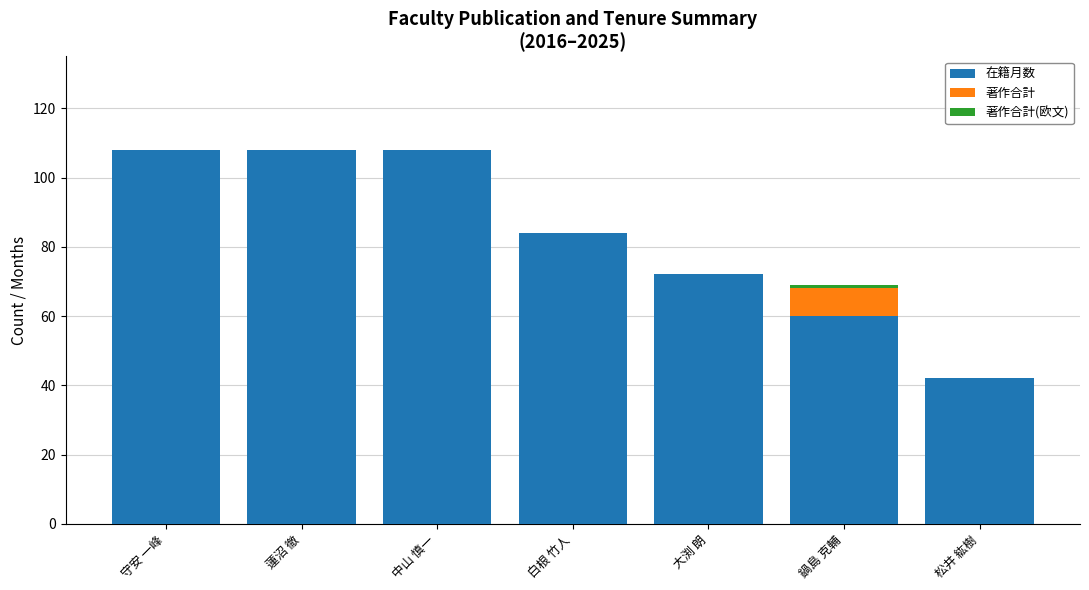

The value of 在籍月数 at 守安 一峰 is 73. True or false?

False